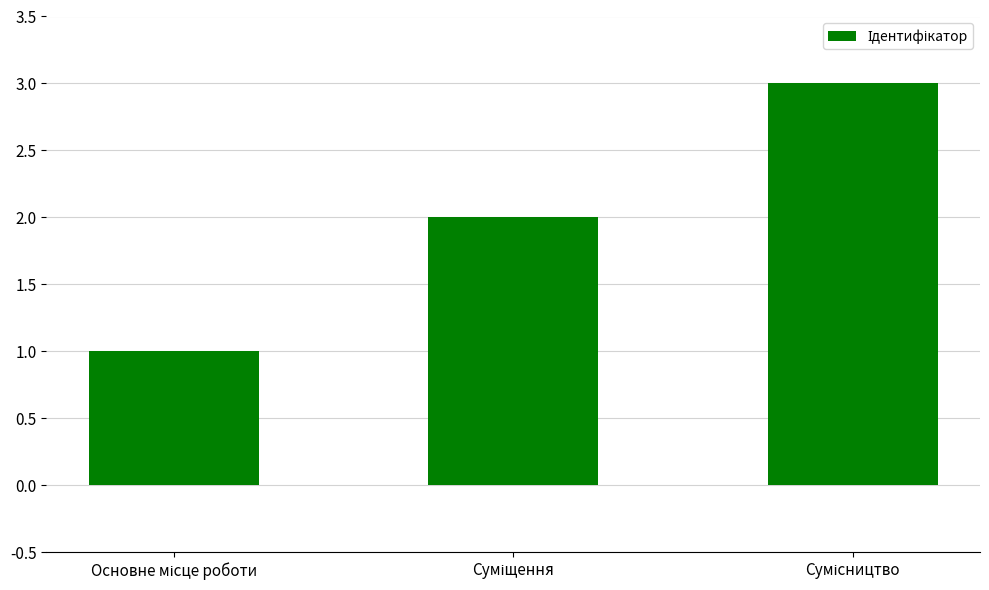

What is the greatest value displayed?

3